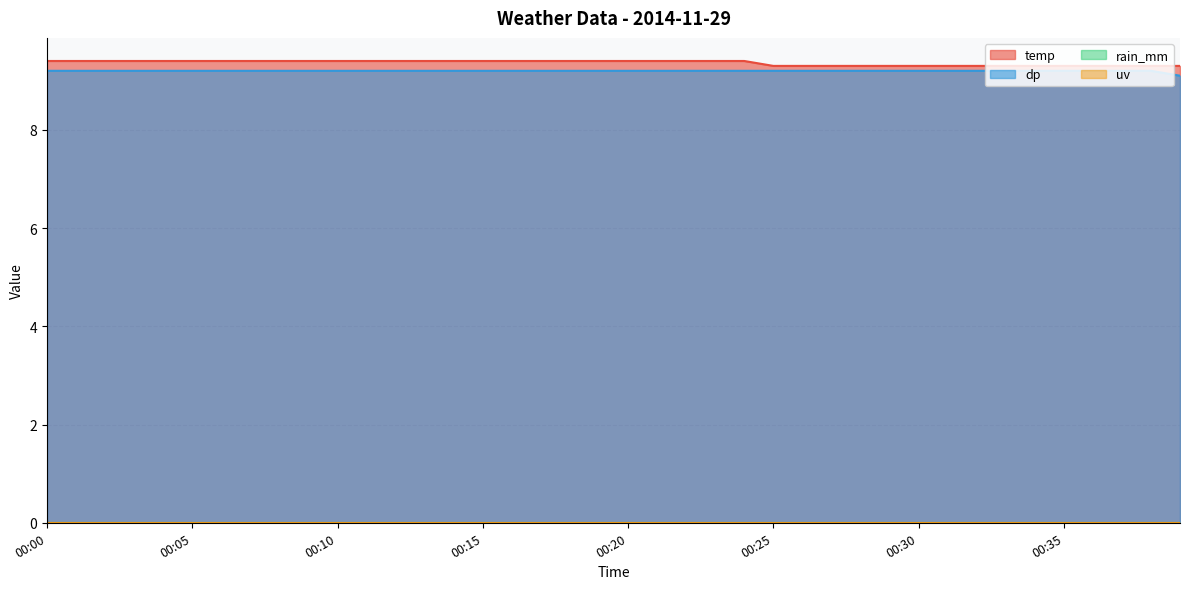

What is the sum of all dp values?

367.9